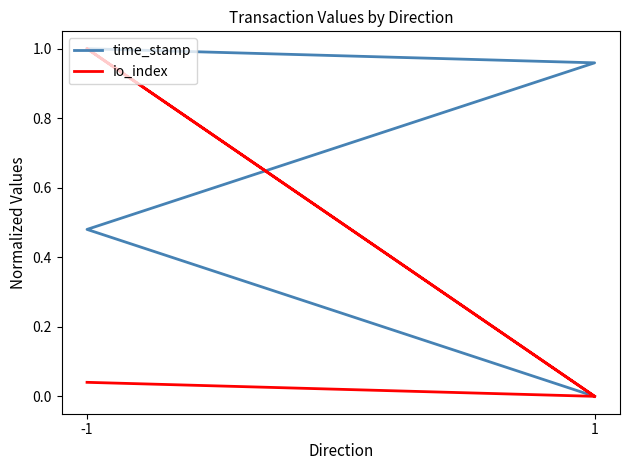

Is it true that io_index equals 0.0 at -1?

True